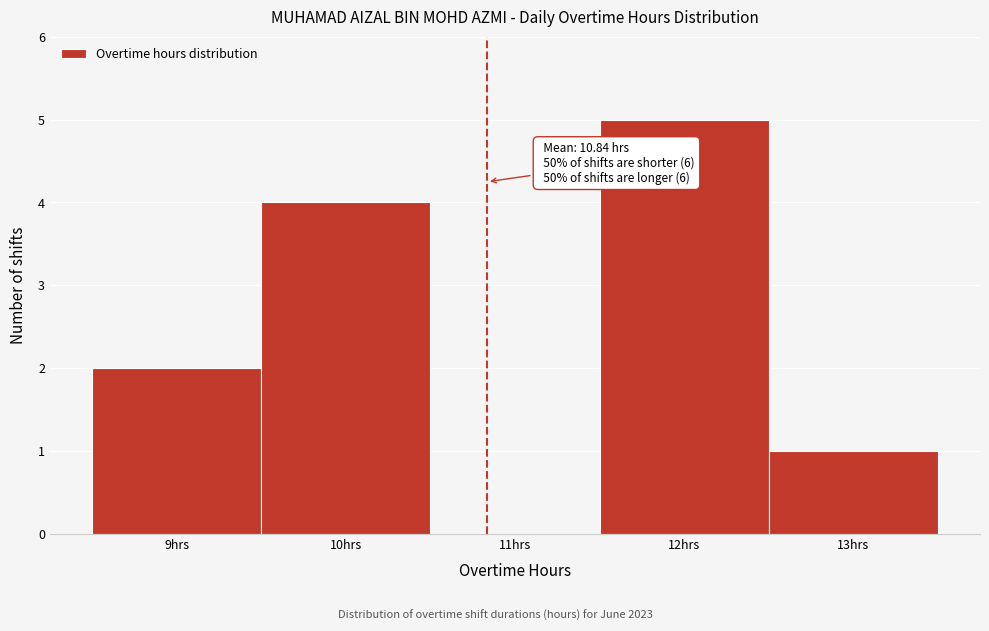

Which range on the x-axis has the tallest bar?

11.5 to 12.5